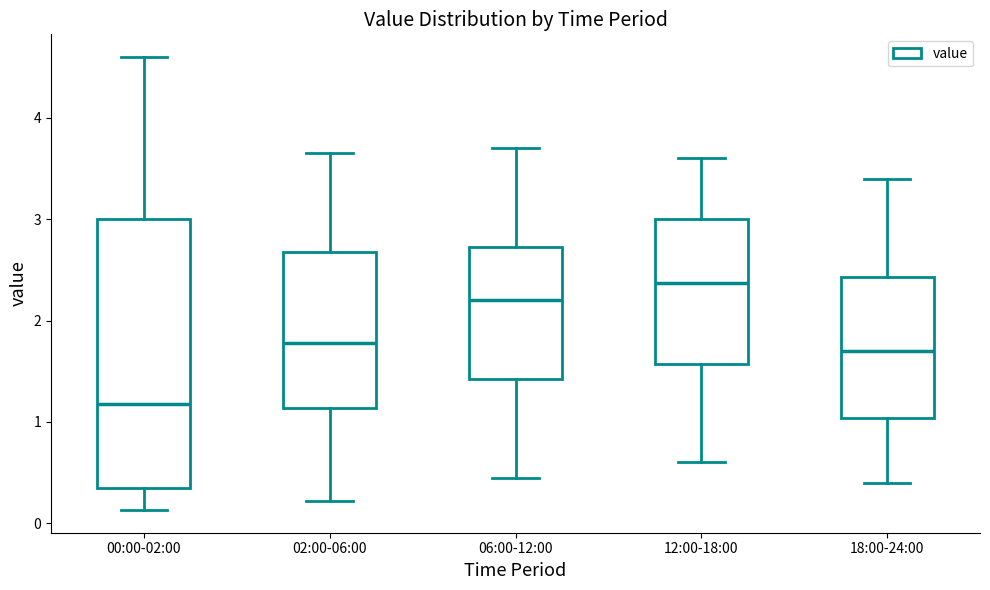

Reading left to right, read every box against the y-axis: the position of its median line, the range the box covers, and the ends of its whiskers. The values are not printed on the chart, so give them approximately, as read against the axis.

00:00-02:00: median 1.2, box 0.4 to 3.0, whiskers 0.1 to 4.6
02:00-06:00: median 1.8, box 1.1 to 2.7, whiskers 0.2 to 3.7
06:00-12:00: median 2.2, box 1.4 to 2.7, whiskers 0.5 to 3.7
12:00-18:00: median 2.4, box 1.6 to 3.0, whiskers 0.6 to 3.6
18:00-24:00: median 1.7, box 1.0 to 2.4, whiskers 0.4 to 3.4